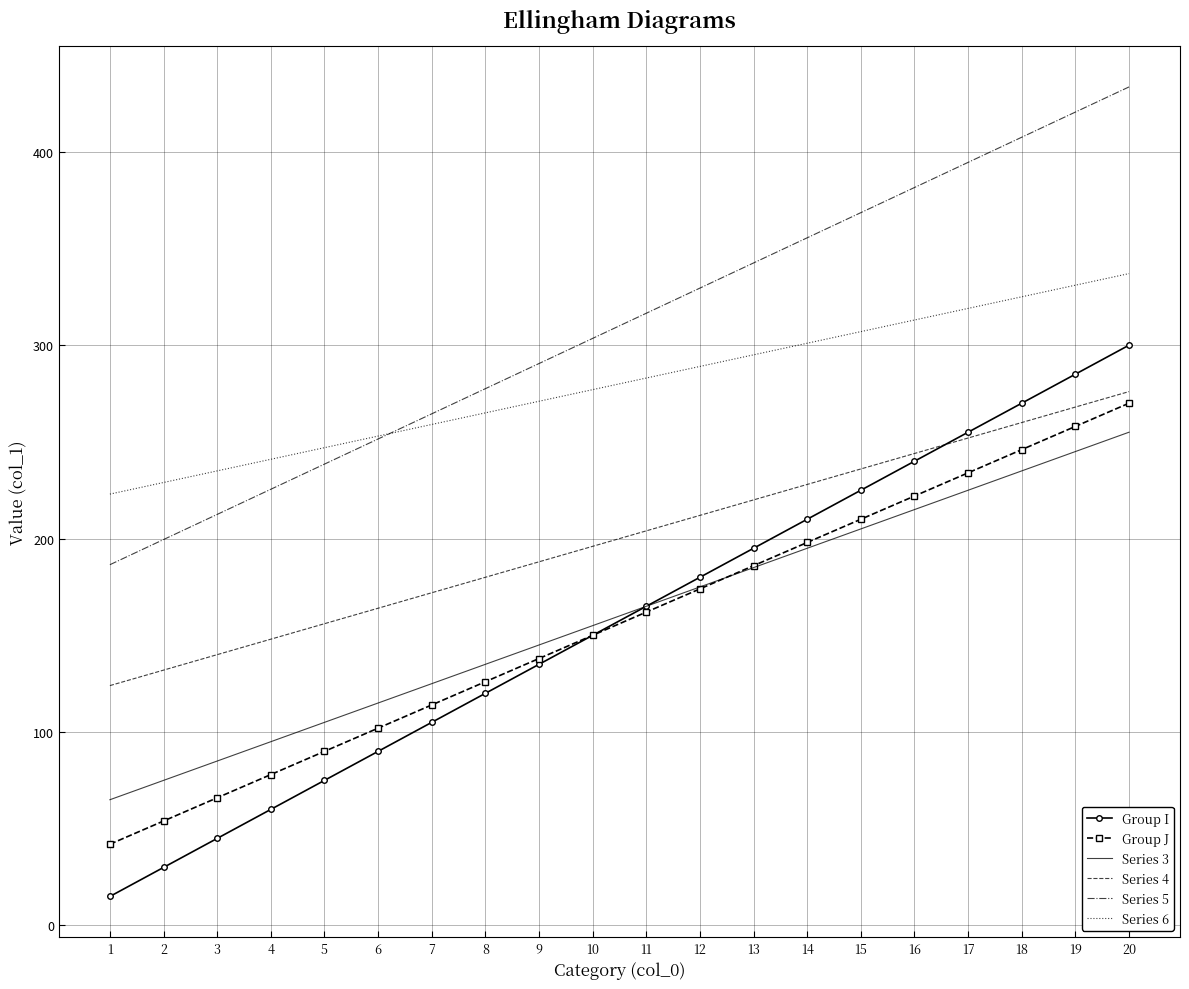

Reading left to right, list all the values displayed in this chart.

Group I: 1=15.0	2=30.0	3=45.0	4=60.0	5=75.0	6=90.0	7=105.0	8=120.0	9=135.0	10=150.0	11=165.0	12=180.0	13=195.0	14=210.0	15=225.0	16=240.0	17=255.0	18=270.0	19=285.0	20=300.0
Group J: 1=42.0	2=54.0	3=66.0	4=78.0	5=90.0	6=102.0	7=114.0	8=126.0	9=138.0	10=150.0	11=162.0	12=174.0	13=186.0	14=198.0	15=210.0	16=222.0	17=234.0	18=246.0	19=258.0	20=270.0
Series 3: 1=65.0	2=75.0	3=85.0	4=95.0	5=105.0	6=115.0	7=125.0	8=135.0	9=145.0	10=155.0	11=165.0	12=175.0	13=185.0	14=195.0	15=205.0	16=215.0	17=225.0	18=235.0	19=245.0	20=255.0
Series 4: 1=124.0	2=132.0	3=140.0	4=148.0	5=156.0	6=164.0	7=172.0	8=180.0	9=188.0	10=196.0	11=204.0	12=212.0	13=220.0	14=228.0	15=236.0	16=244.0	17=252.0	18=260.0	19=268.0	20=276.0
Series 5: 1=186.5	2=199.5	3=212.5	4=225.5	5=238.5	6=251.5	7=264.5	8=277.5	9=290.5	10=303.5	11=316.5	12=329.5	13=342.5	14=355.5	15=368.5	16=381.5	17=394.5	18=407.5	19=420.5	20=433.5
Series 6: 1=223.0	2=229.0	3=235.0	4=241.0	5=247.0	6=253.0	7=259.0	8=265.0	9=271.0	10=277.0	11=283.0	12=289.0	13=295.0	14=301.0	15=307.0	16=313.0	17=319.0	18=325.0	19=331.0	20=337.0